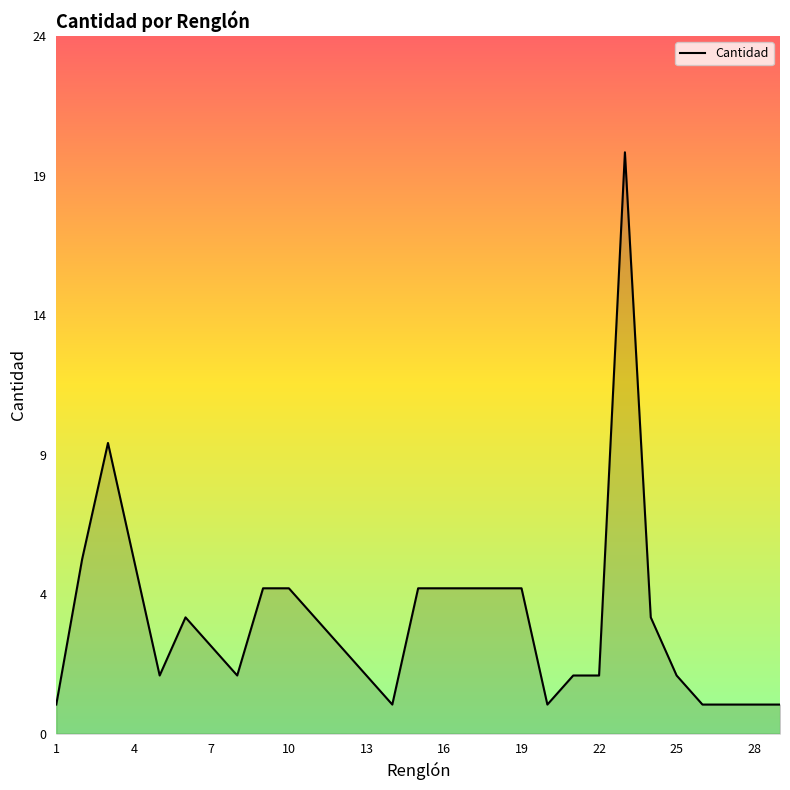

Does the chart display data point markers on the line(s)?

No